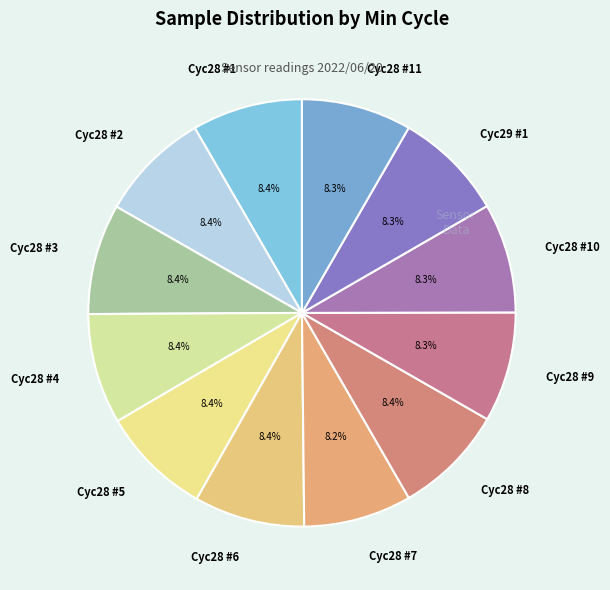

Count the number of slices in the pie.

12